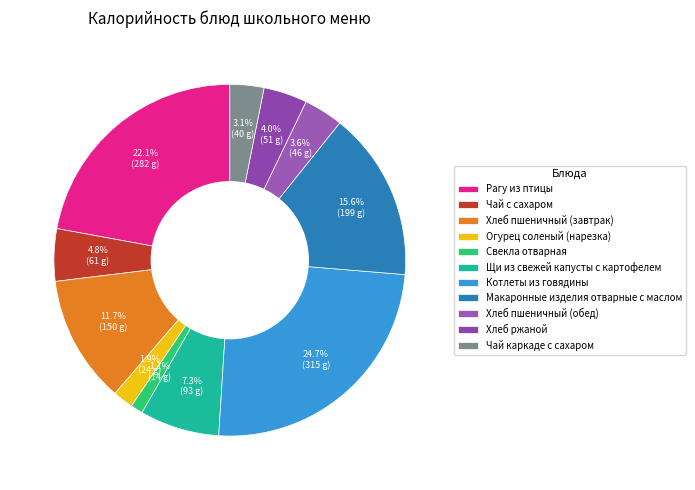

Rank the categories by value from lowest to highest.

Свекла отварная, Огурец соленый (нарезка), Чай каркаде с сахаром, Хлеб пшеничный (обед), Хлеб ржаной, Чай с сахаром, Щи из свежей капусты с картофелем, Хлеб пшеничный (завтрак), Макаронные изделия отварные с маслом, Рагу из птицы, Котлеты из говядины